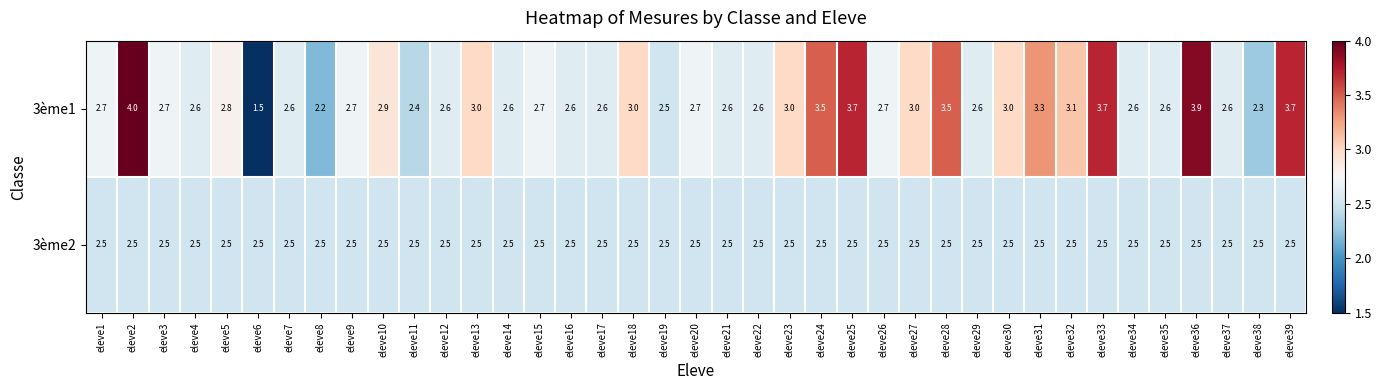

How many distinct data groups are displayed?

2